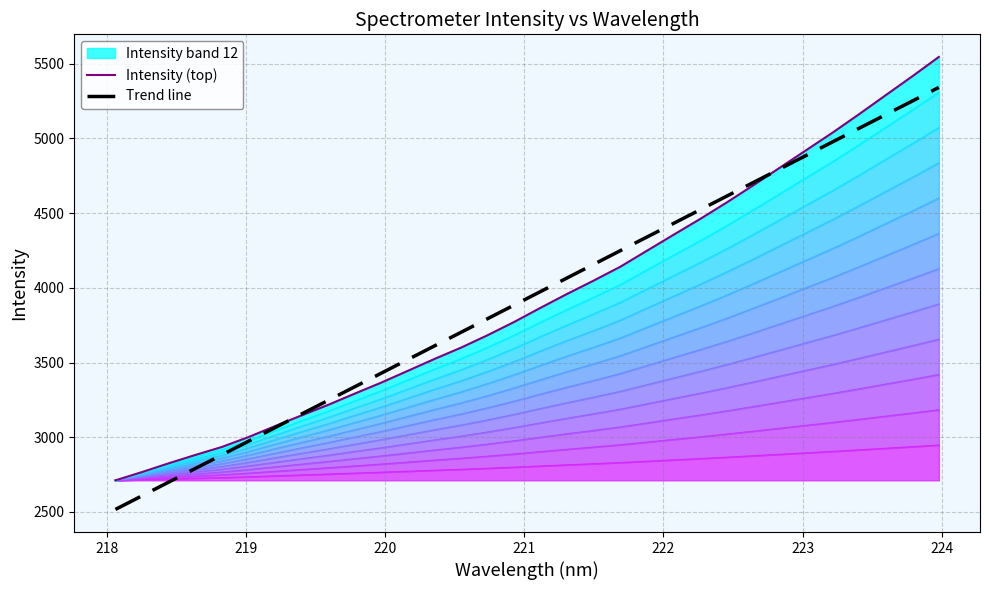

What is the minimum value for Trend line?

2517.3